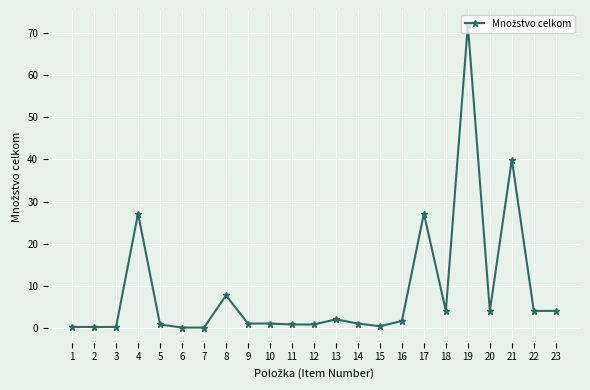

Is this an area chart (filled region under the line)?

No